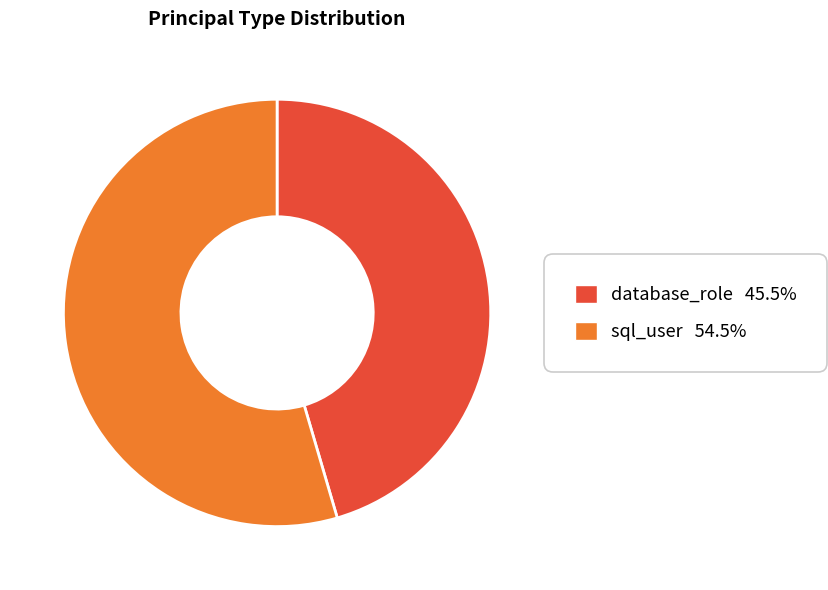

Combined, do database_role and sql_user account for over 50%?

Yes